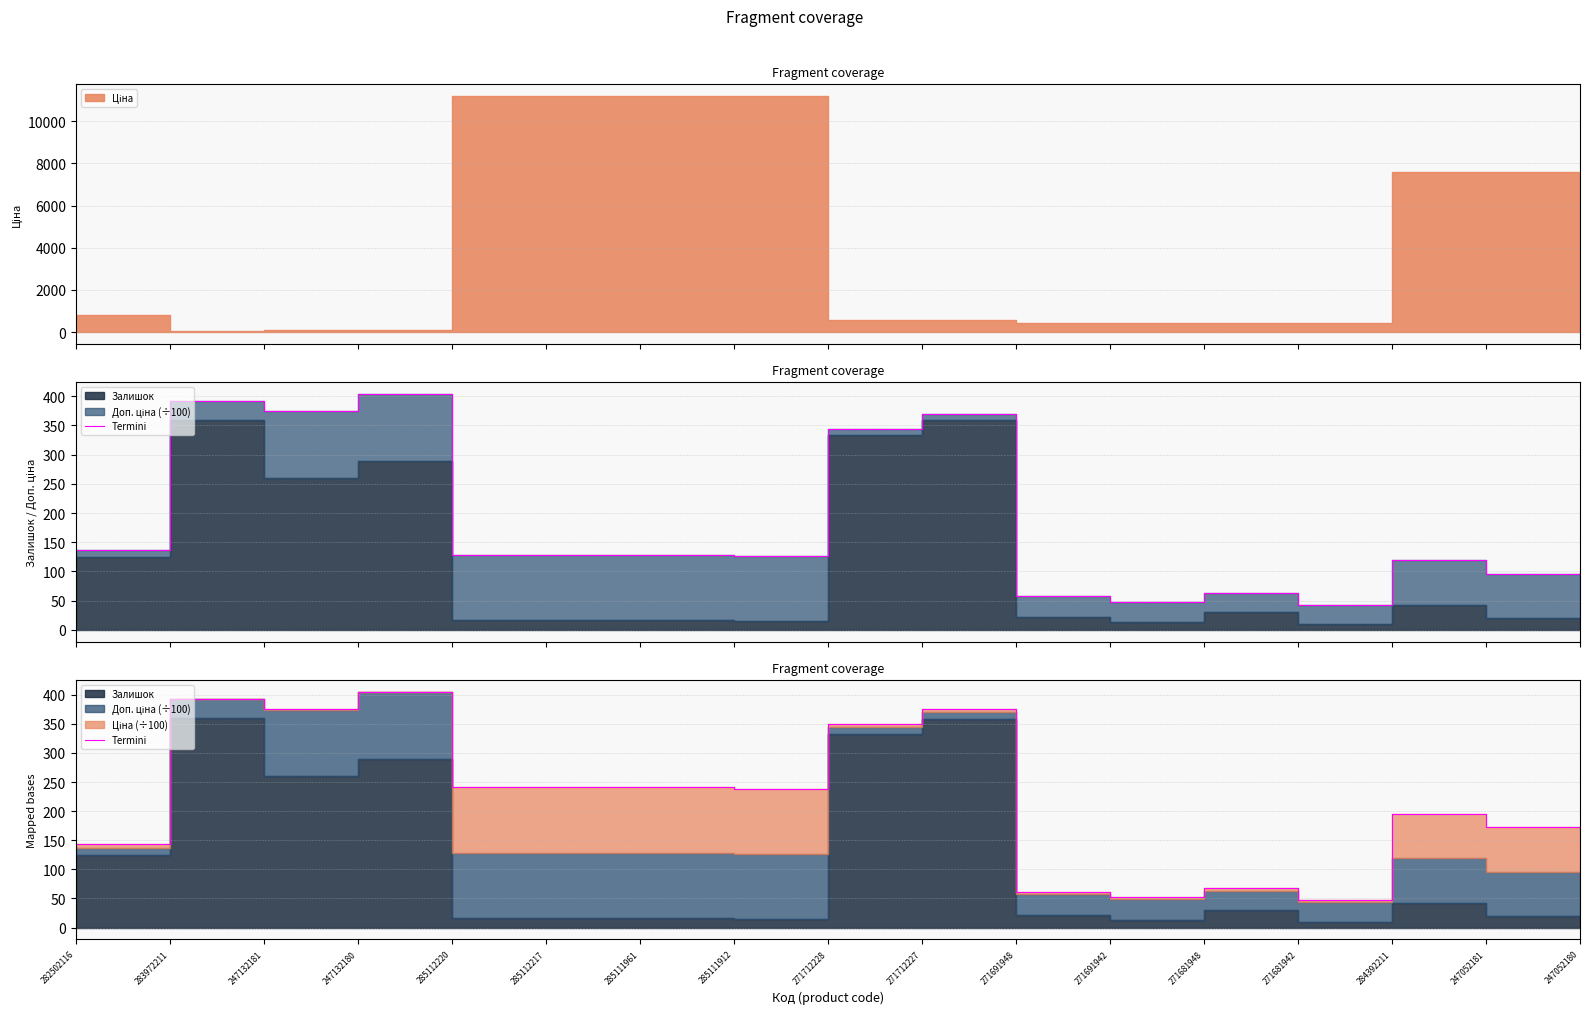

Is it true that the value at 271691948 is 15.0?

False